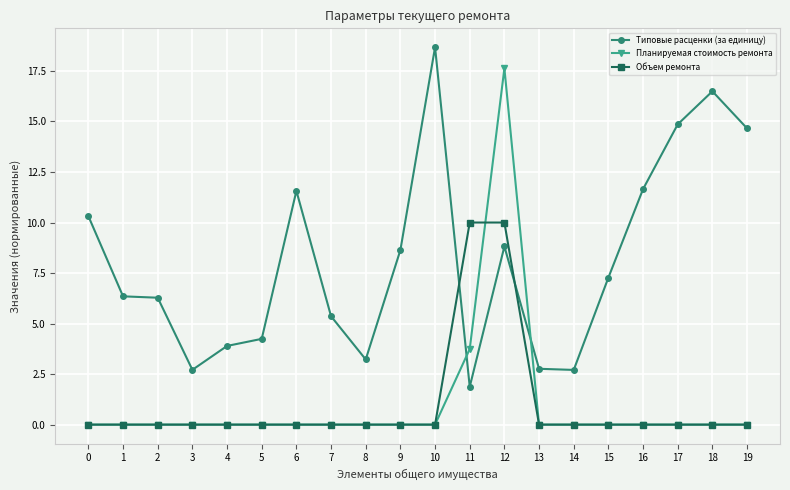

True or false: Типовые расценки (за единицу) has a value of 10.3 at 0.

True